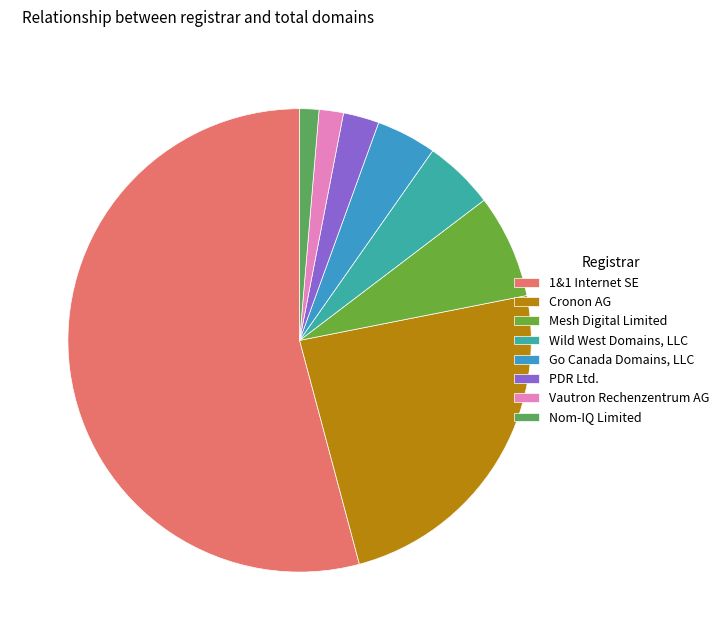

How many segments does this pie chart have?

8